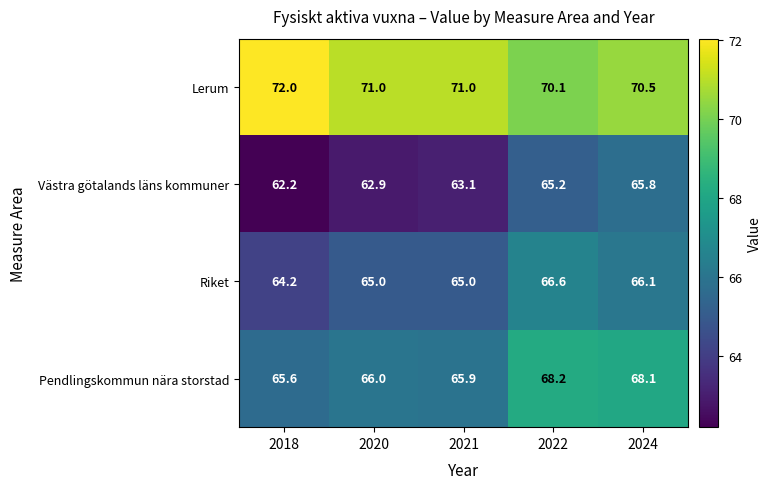

How many series are shown in this chart?

4